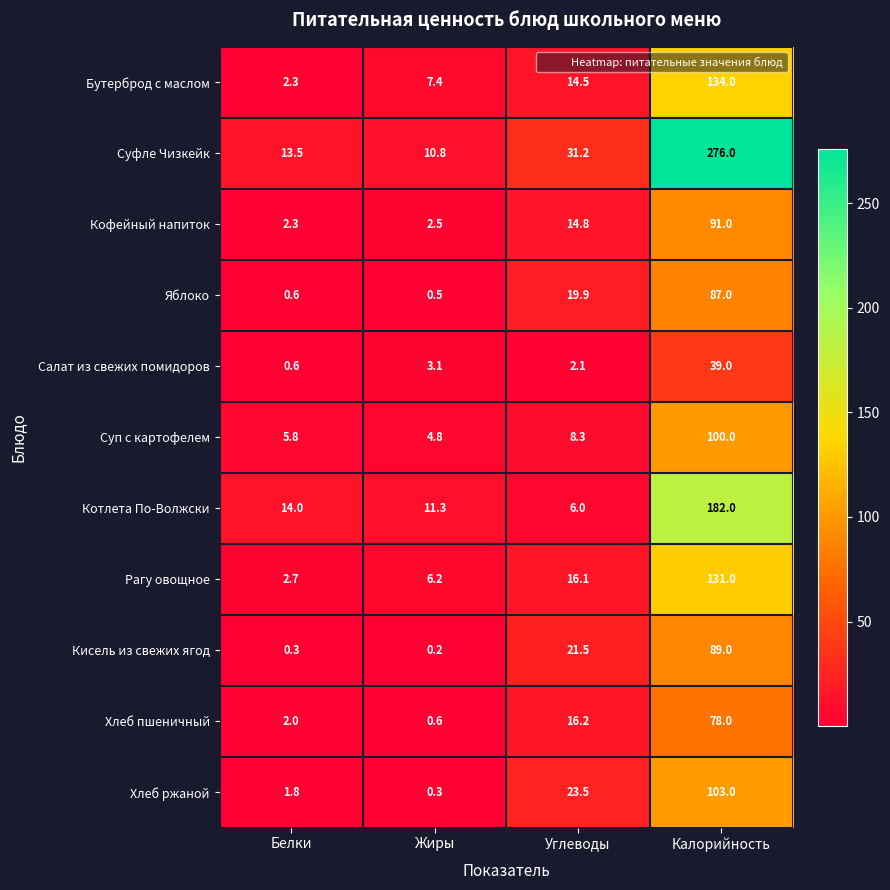

Read the Салат из свежих помидоров value at Углеводы.

2.1